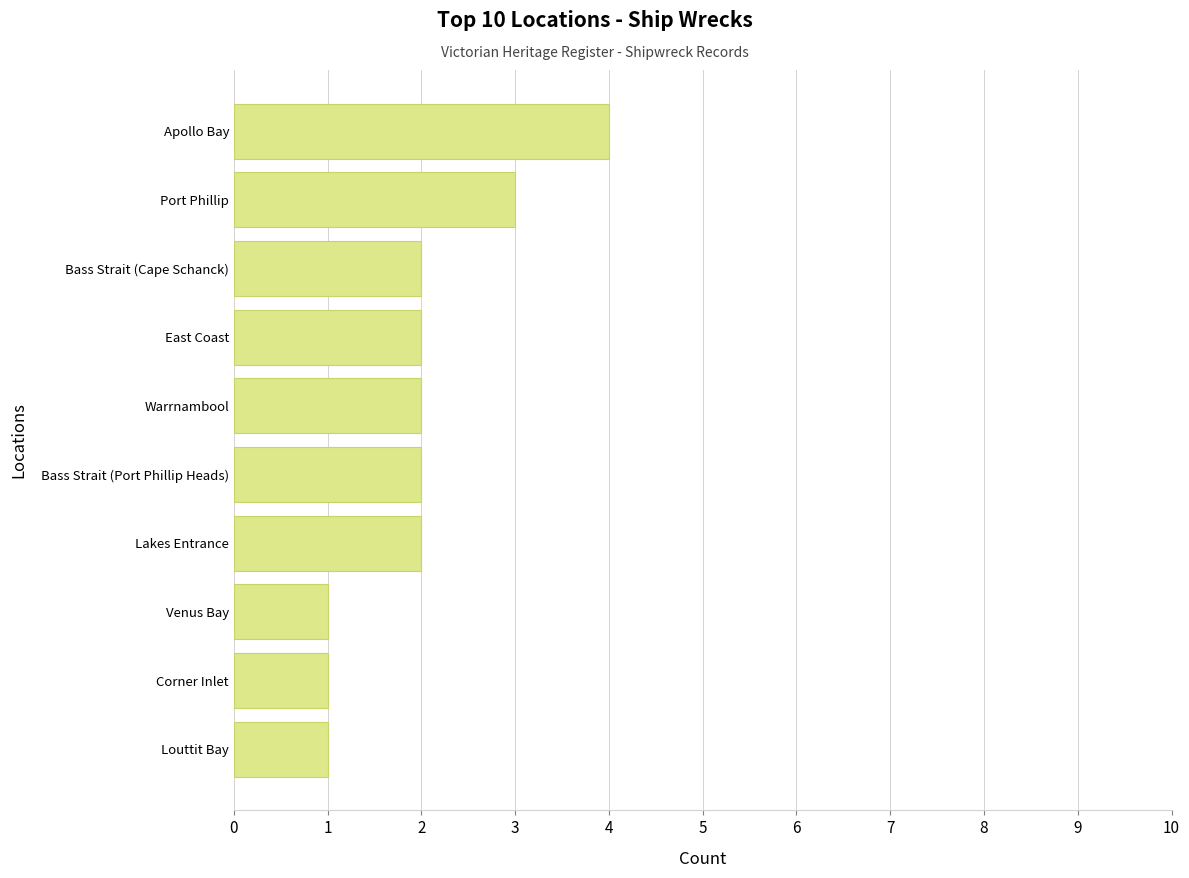

What is the greatest value displayed?

4